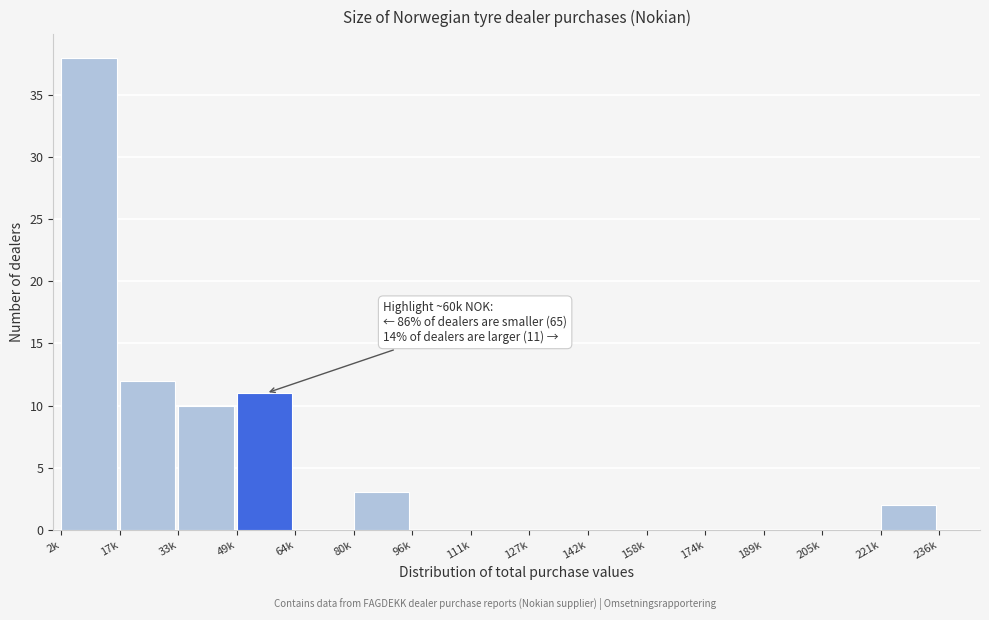

Reading left to right, transcribe all the data shown in this chart.

2k=38	17k=12	33k=10	49k=11	64k=0	80k=3	96k=0	111k=0	127k=0	142k=0	158k=0	174k=0	189k=0	205k=0	221k=2